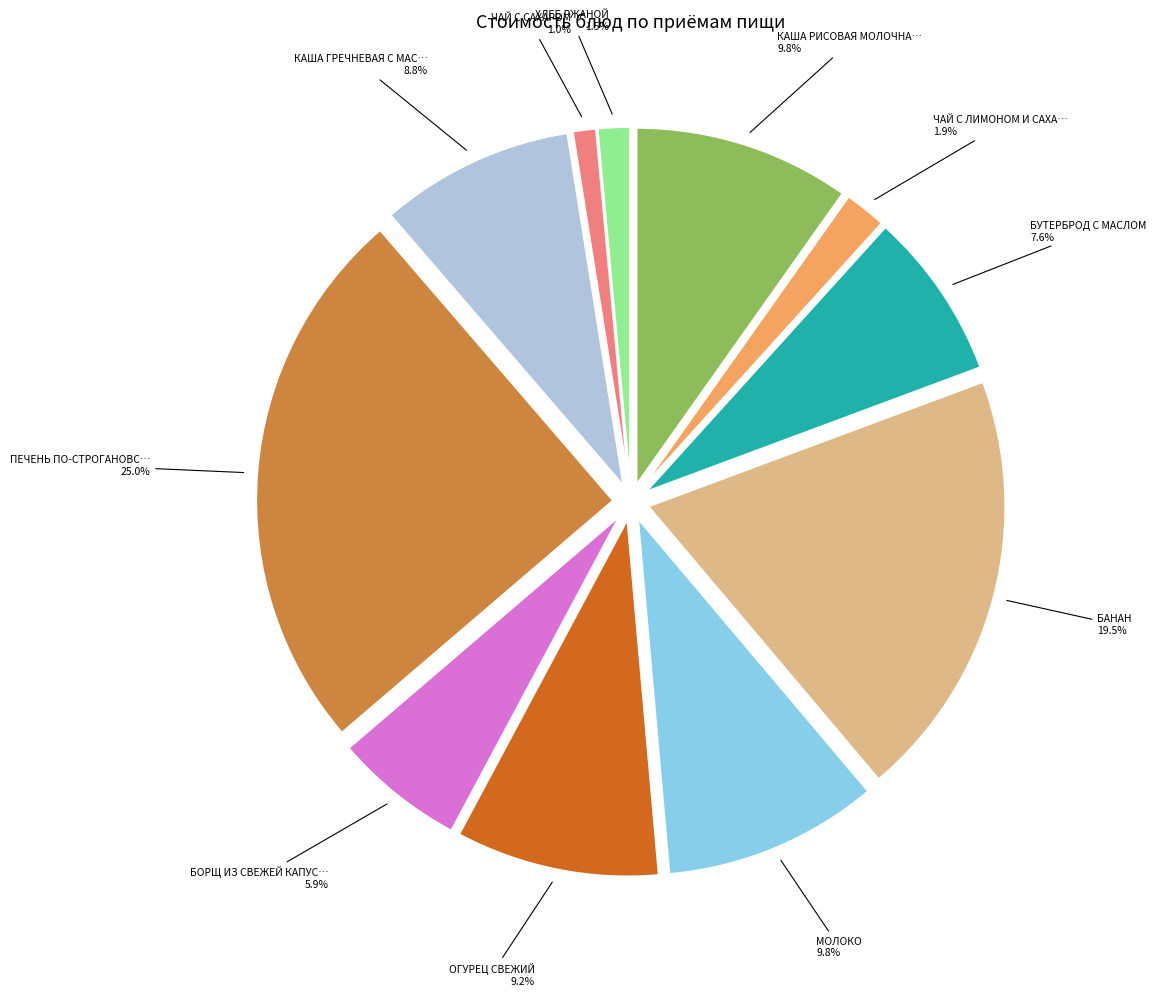

Is there a majority slice in this chart?

No